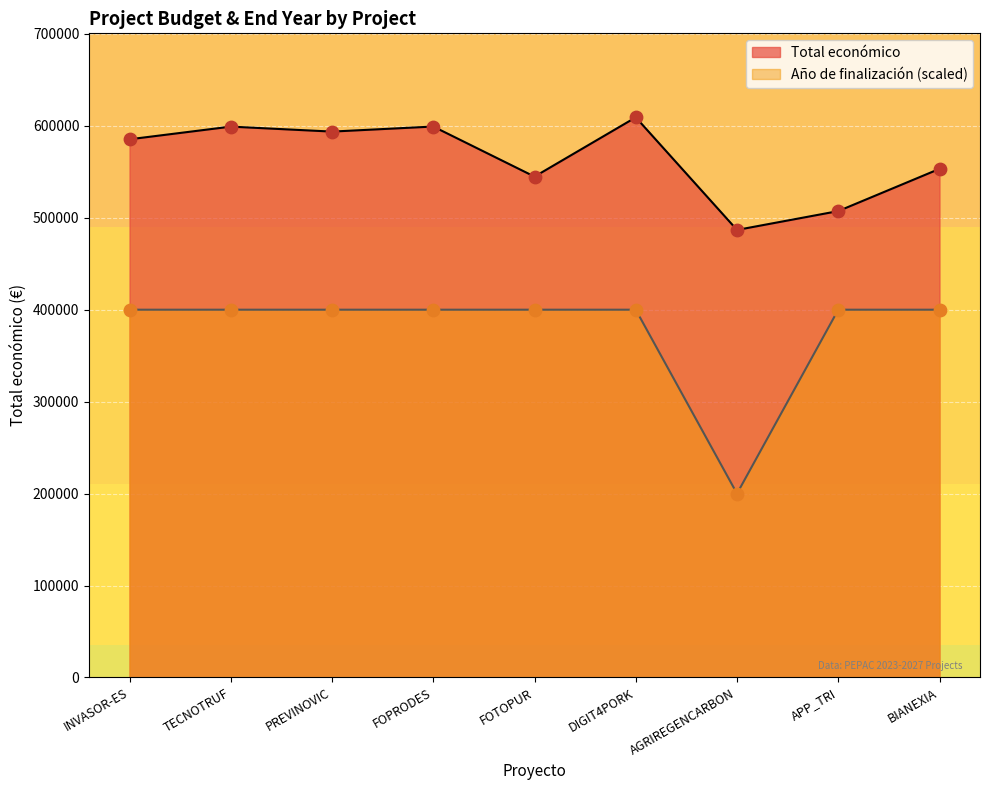

Which series contains the lowest Y value?

Año de finalización